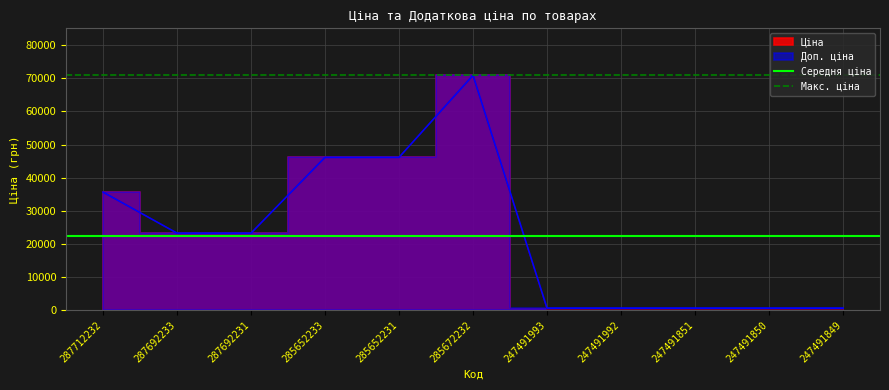

Read the Макс. ціна value at 287712232.

70906.0